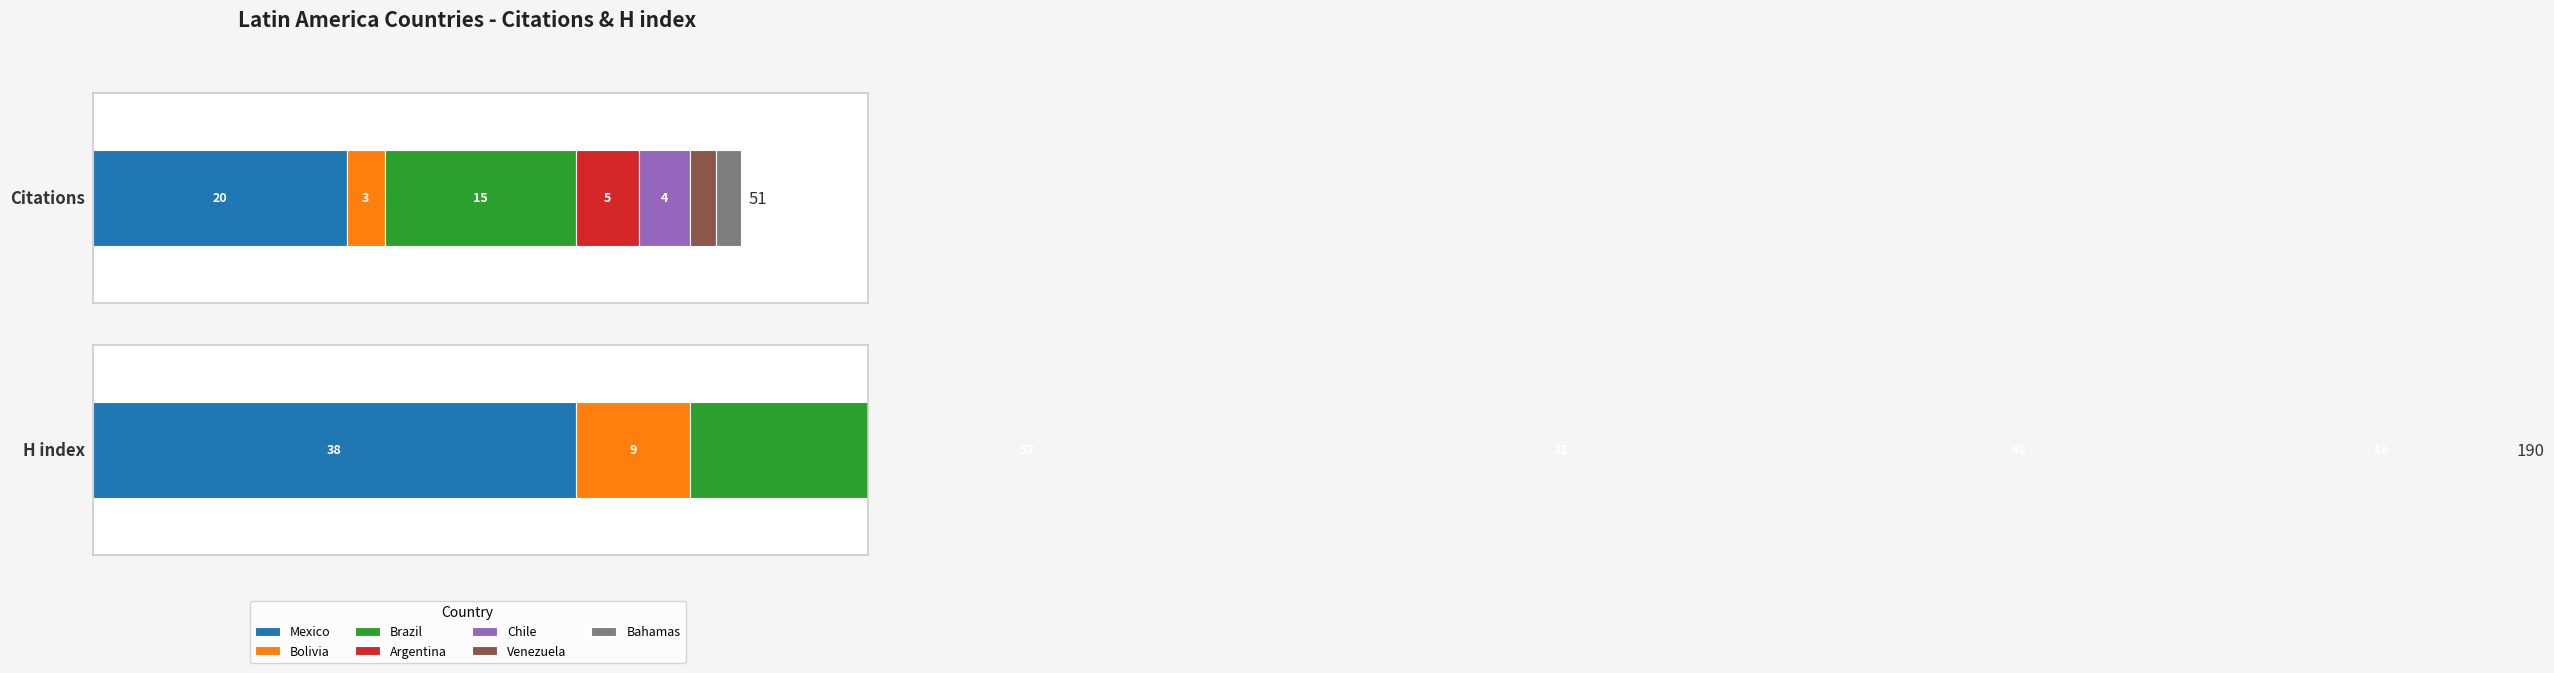

What is the spread (max minus min) of values at Chile?

37